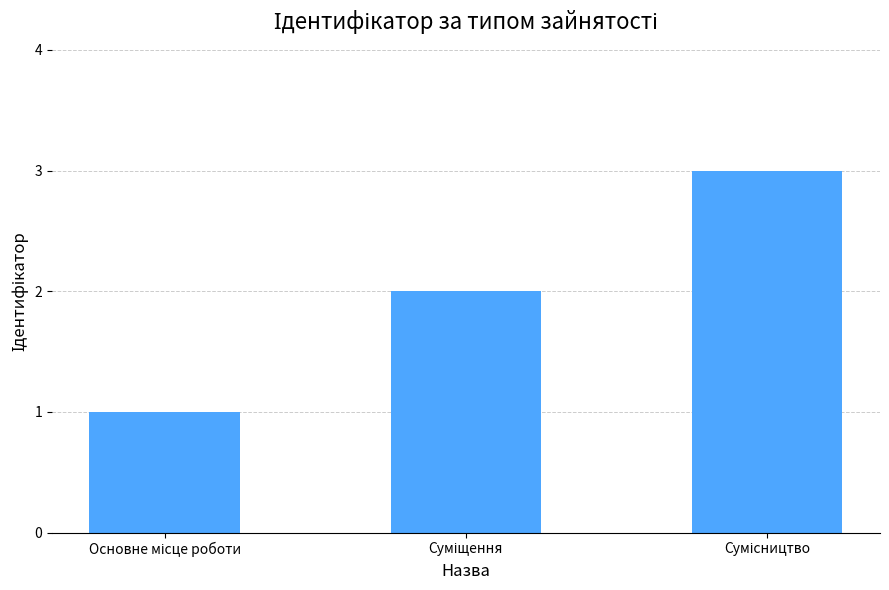

Reading right to left, transcribe all the data shown in this chart.

3	2	1